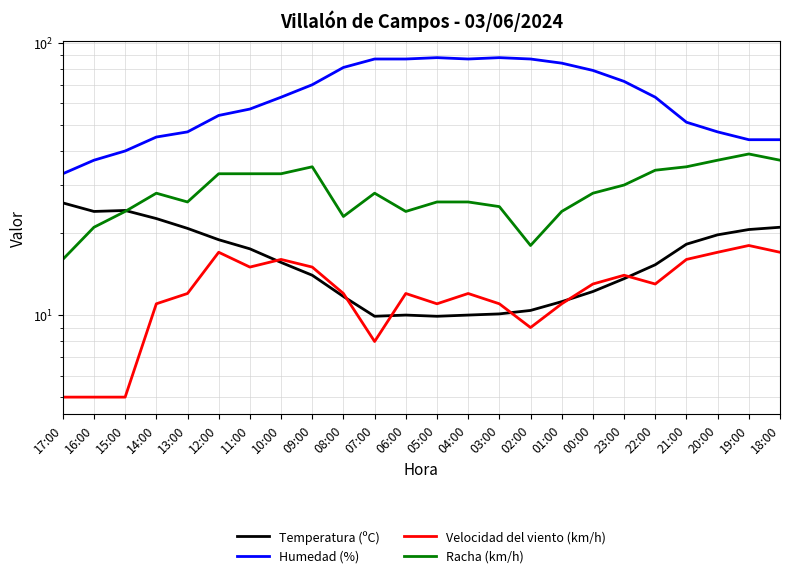

Where do Racha (km/h) and Temperatura (ºC) first cross each other?

15:00 and 14:00